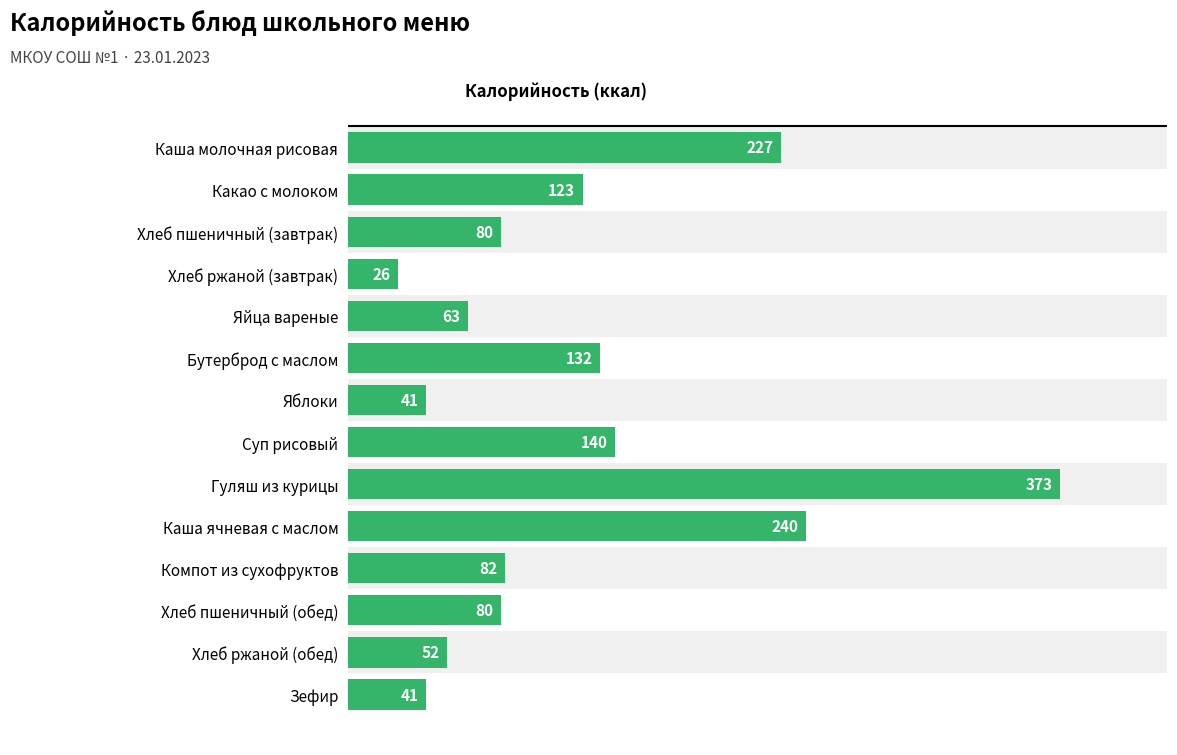

What is the minimum value shown in the chart?

26